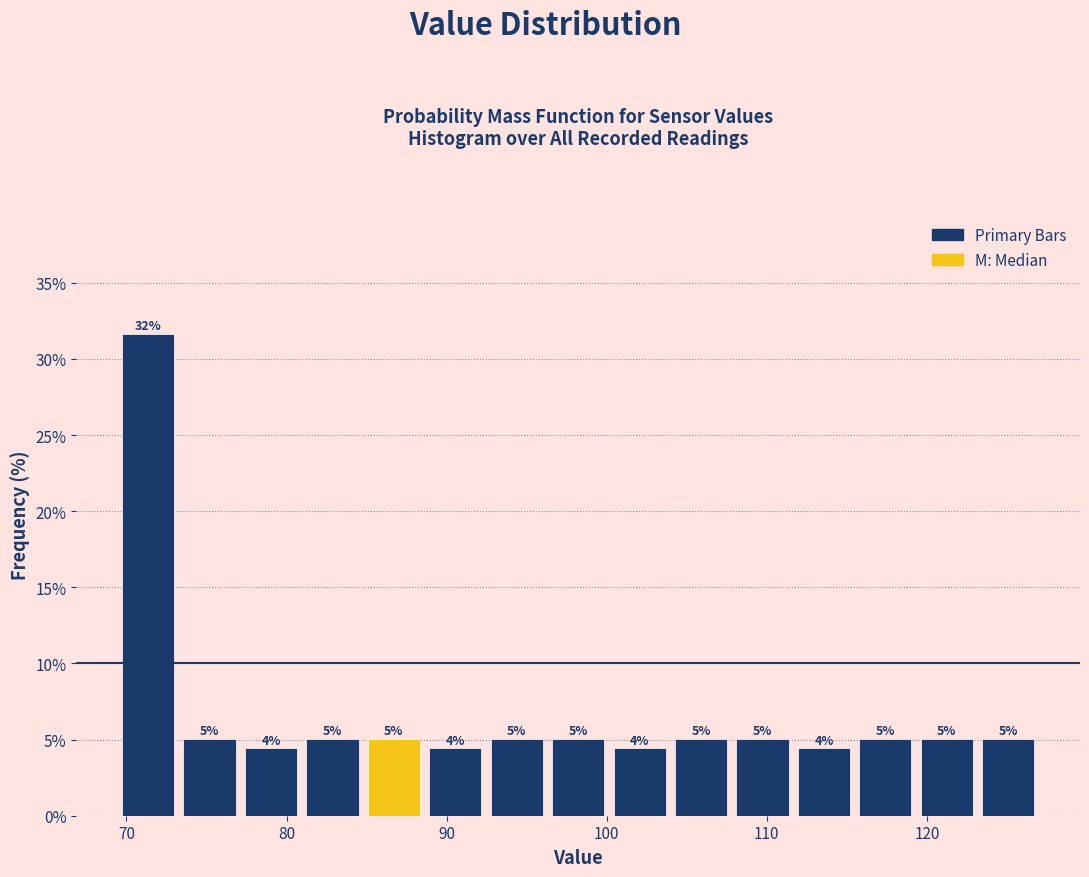

Read against the x-axis, roughly where is the centre of the tallest bar?

71